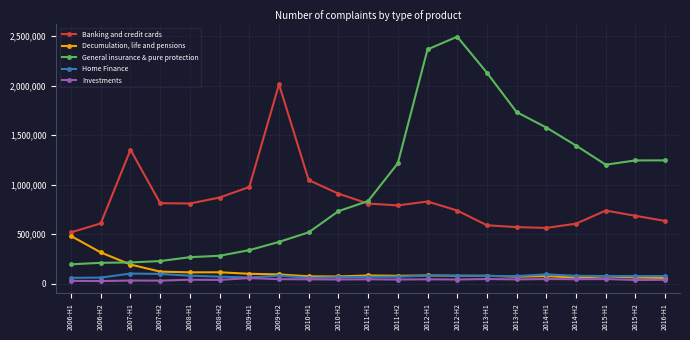

Which series has the widest spread of values?

General insurance & pure protection